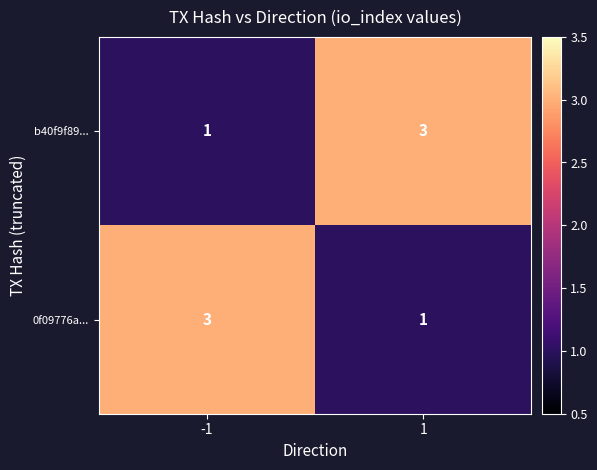

What is the total value across all series at 1?

4